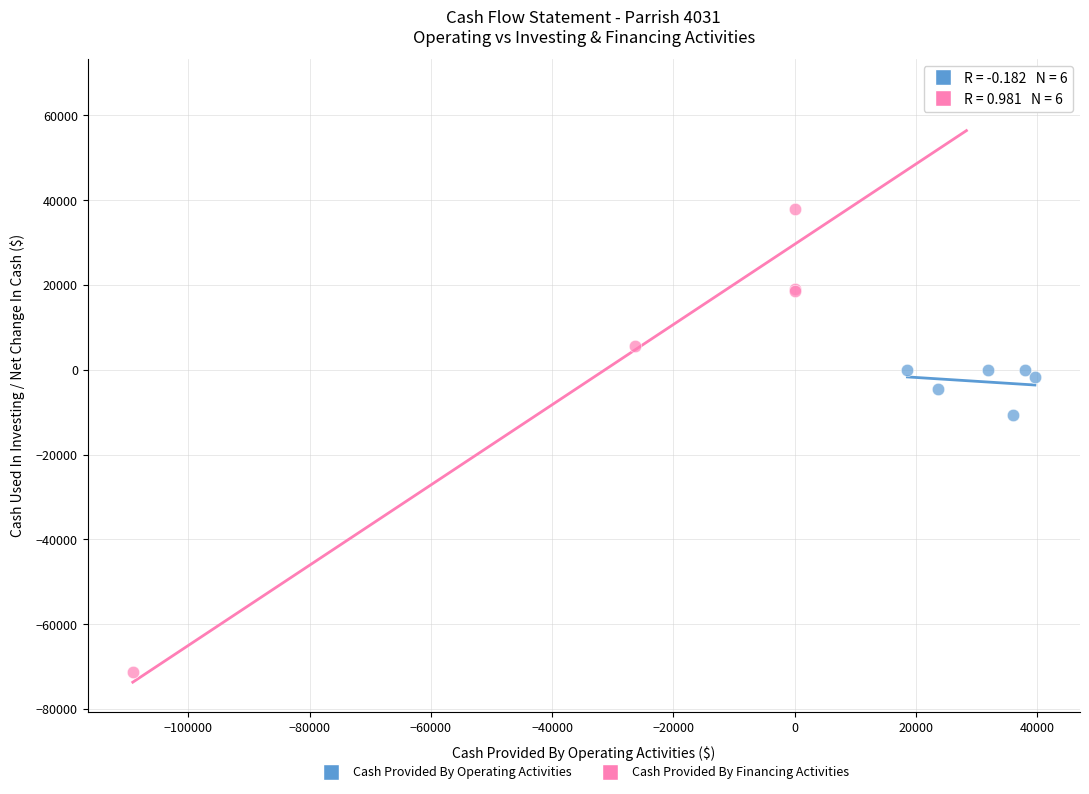

Which series reaches the maximum Y coordinate?

Cash Provided By Financing Activities